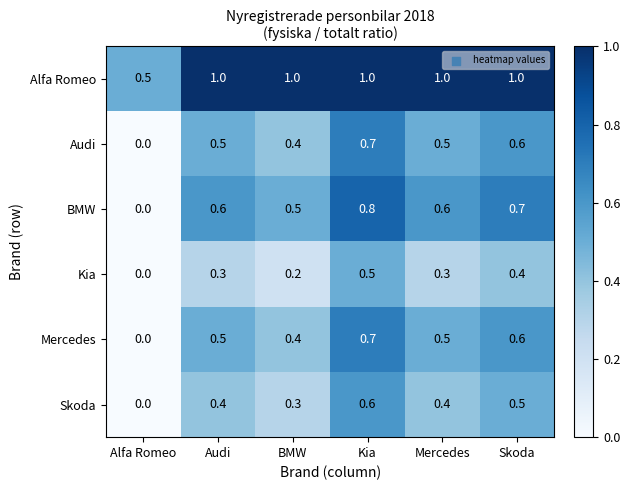

Which label corresponds to the smallest value in the chart?

Alfa Romeo